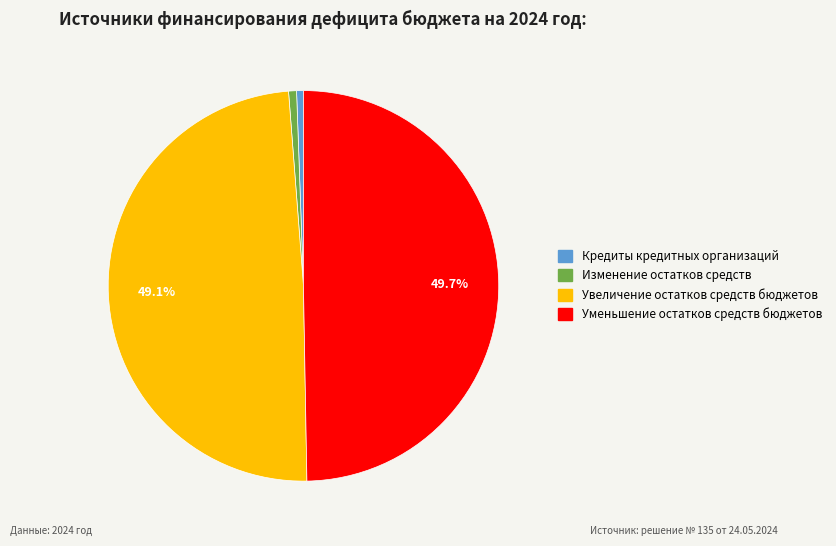

How many slices are in this pie chart?

4